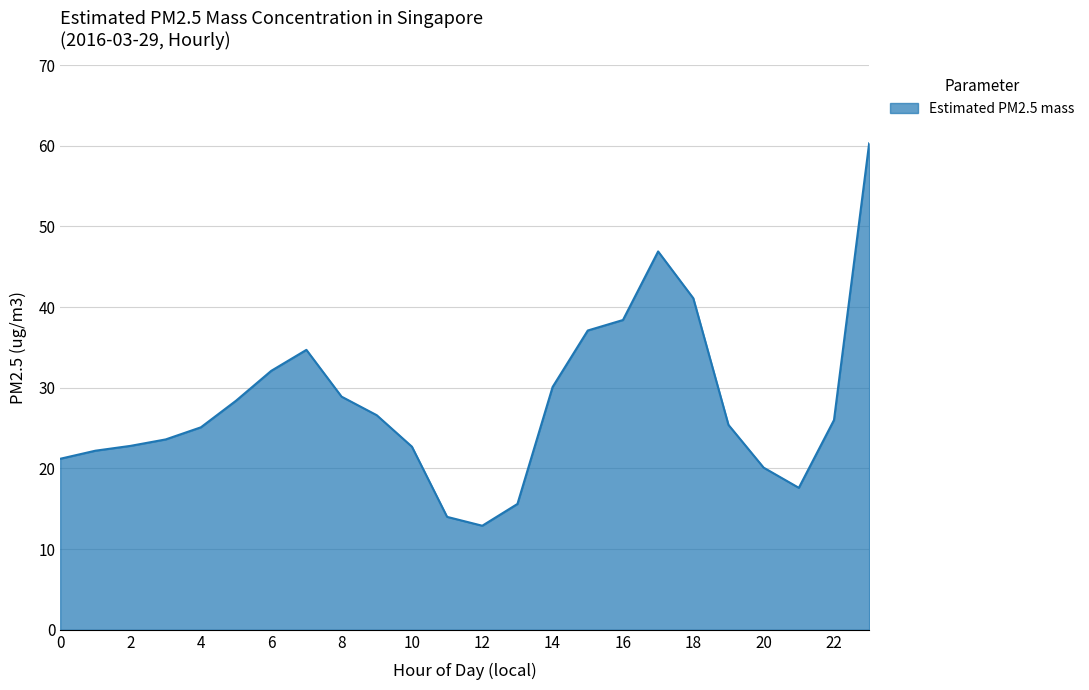

What is the minimum value shown in the chart?

12.9